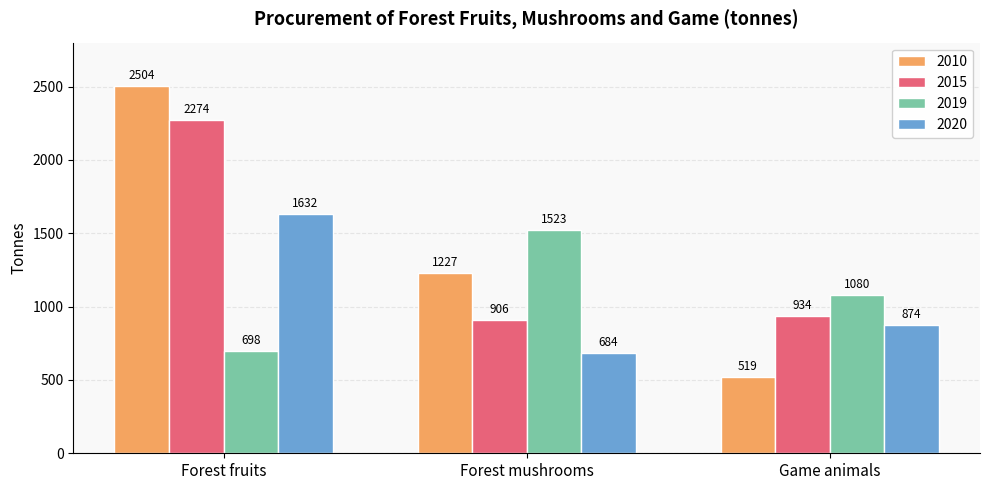

What is the difference between the maximum and minimum values in the 2015 series?

1368